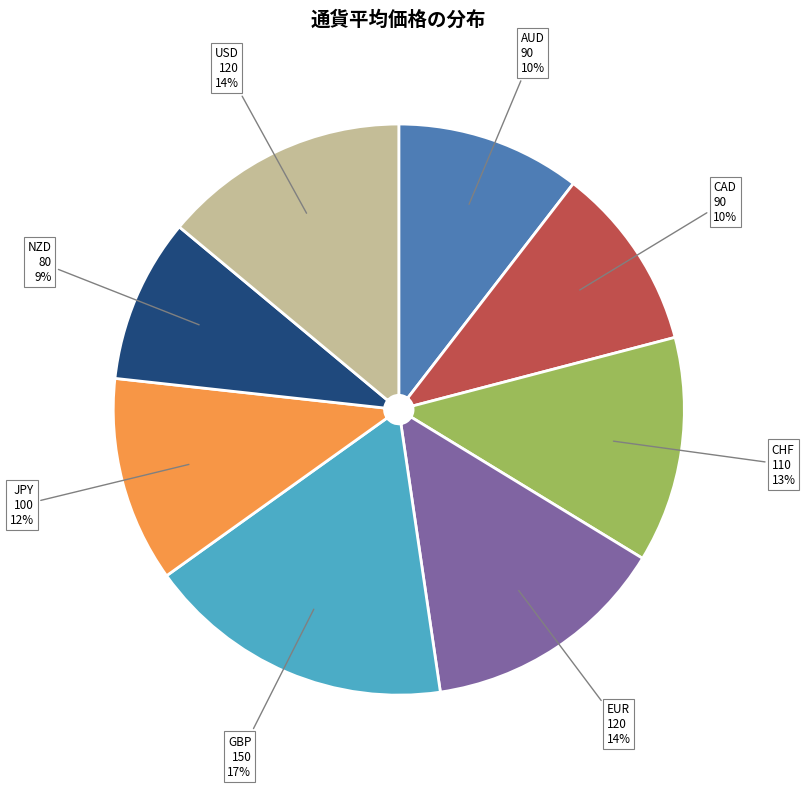

To the nearest percent, what percentage of the pie is GBP?

17%